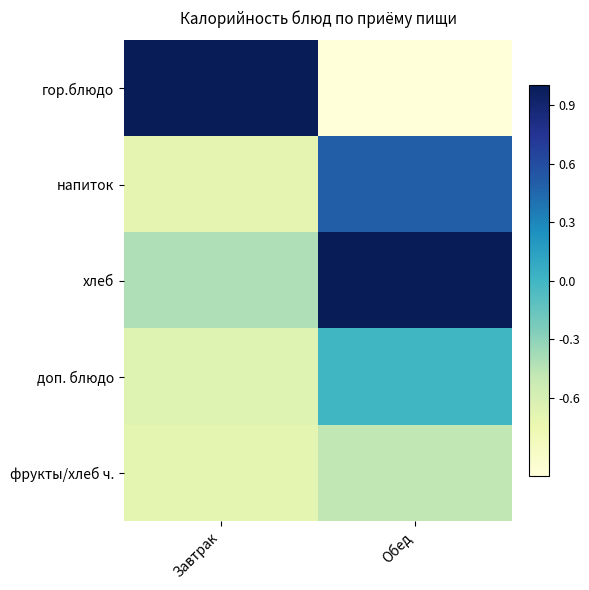

What is the minimum value shown in the chart?

-1.2